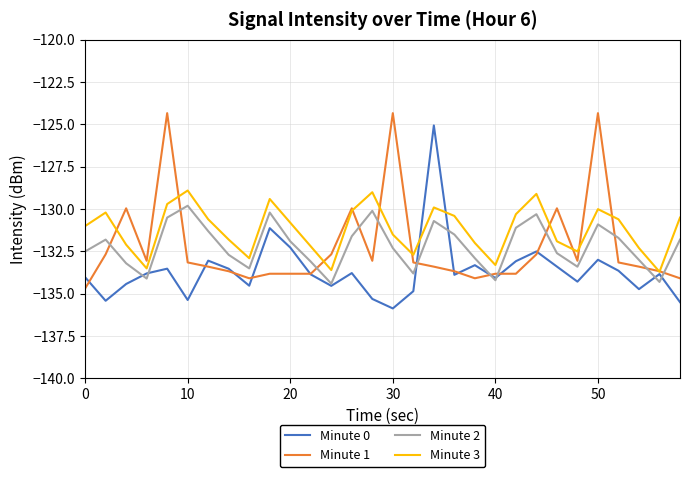

How many intersections are there between Minute 2 and Minute 1?

12